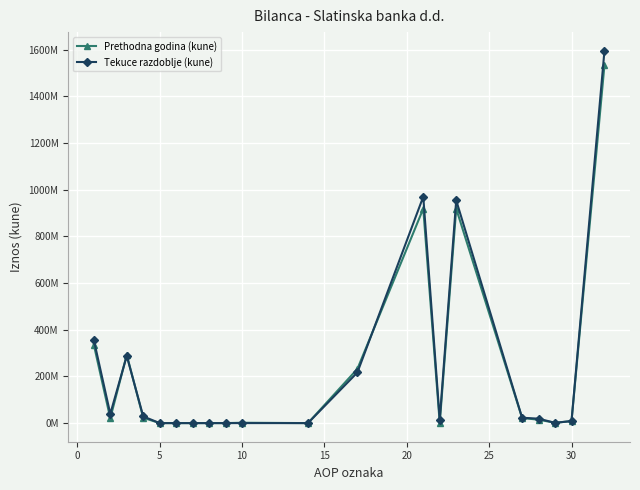

What is the difference between the maximum and minimum values in the Tekuce razdoblje (kune) series?

1595731200